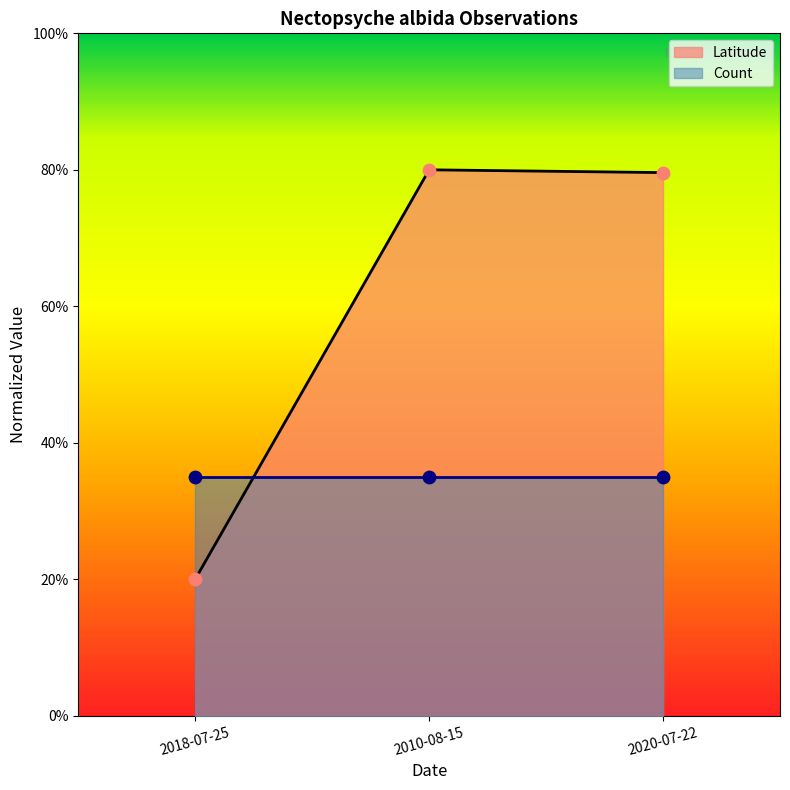

Which has a higher value, 2010-08-15 or 2018-07-25?

2010-08-15